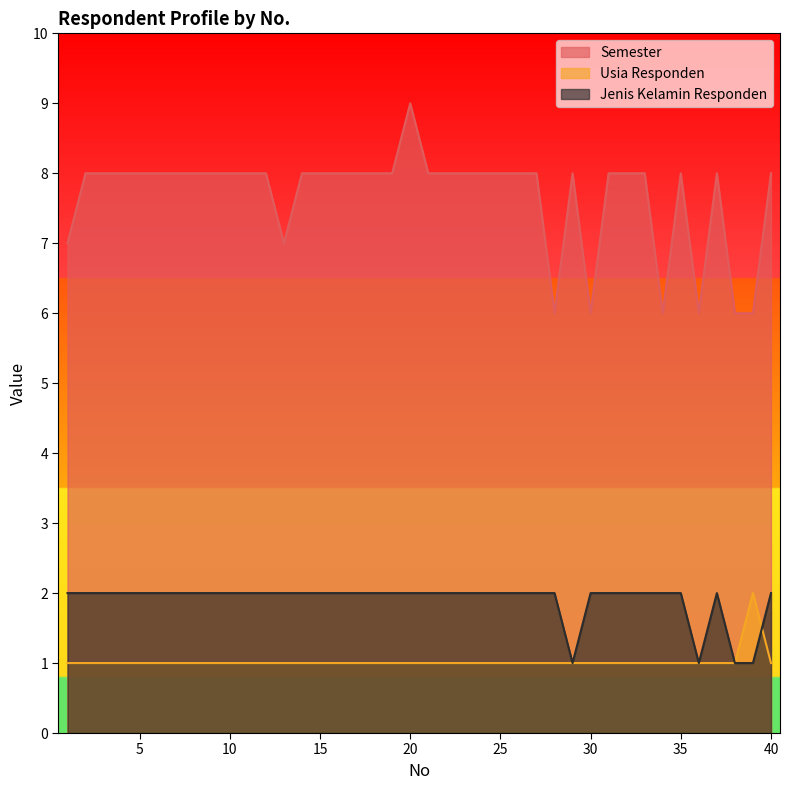

Reading left to right, transcribe all the data shown in this chart.

Semester: 7	8	8	8	8	8	8	8	8	8	8	8	7	8	8	8	8	8	8	9	8	8	8	8	8	8	8	6	8	6	8	8	8	6	8	6	8	6	6	8
Usia Responden: 1	1	1	1	1	1	1	1	1	1	1	1	1	1	1	1	1	1	1	1	1	1	1	1	1	1	1	1	1	1	1	1	1	1	1	1	1	1	2	1
Jenis Kelamin Responden: 2	2	2	2	2	2	2	2	2	2	2	2	2	2	2	2	2	2	2	2	2	2	2	2	2	2	2	2	1	2	2	2	2	2	2	1	2	1	1	2